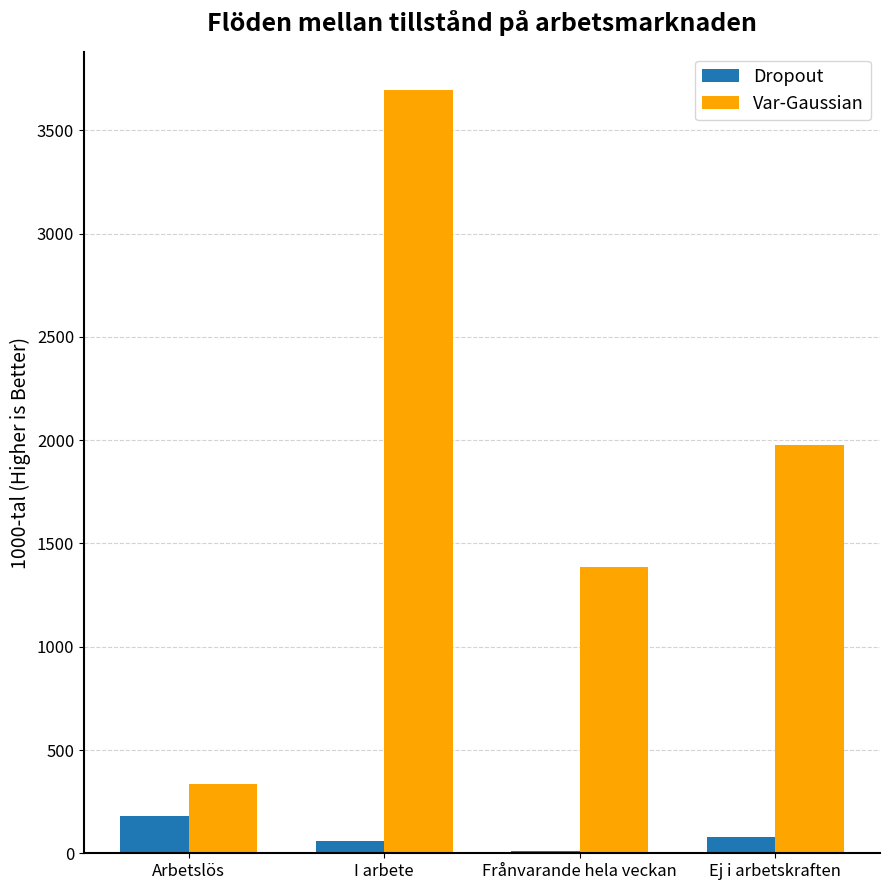

What is the greatest value displayed?

3695.7